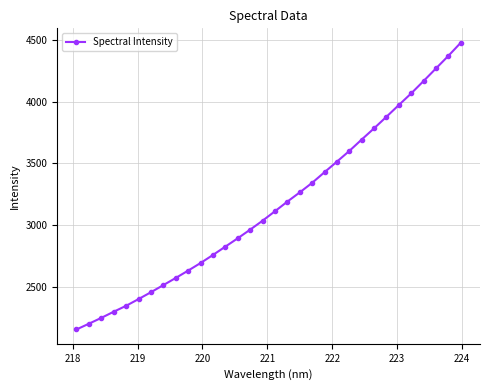

True or false: the data has more than 2 interior local peaks.

False